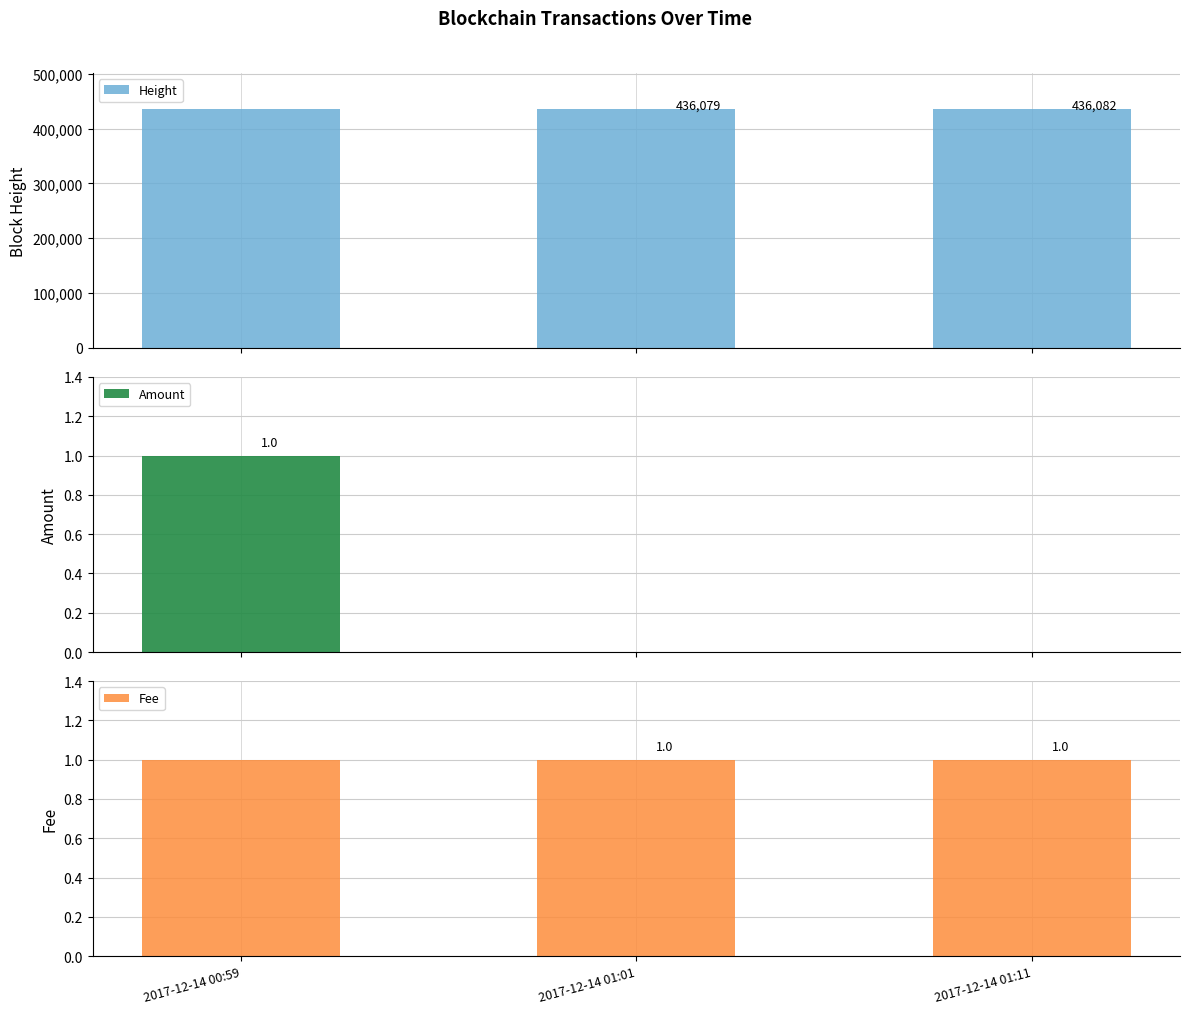

Reading left to right, what are all the values shown in this chart?

Height: 436077	436079	436082
Amount: 1	0	0
Fee: 1	1	1